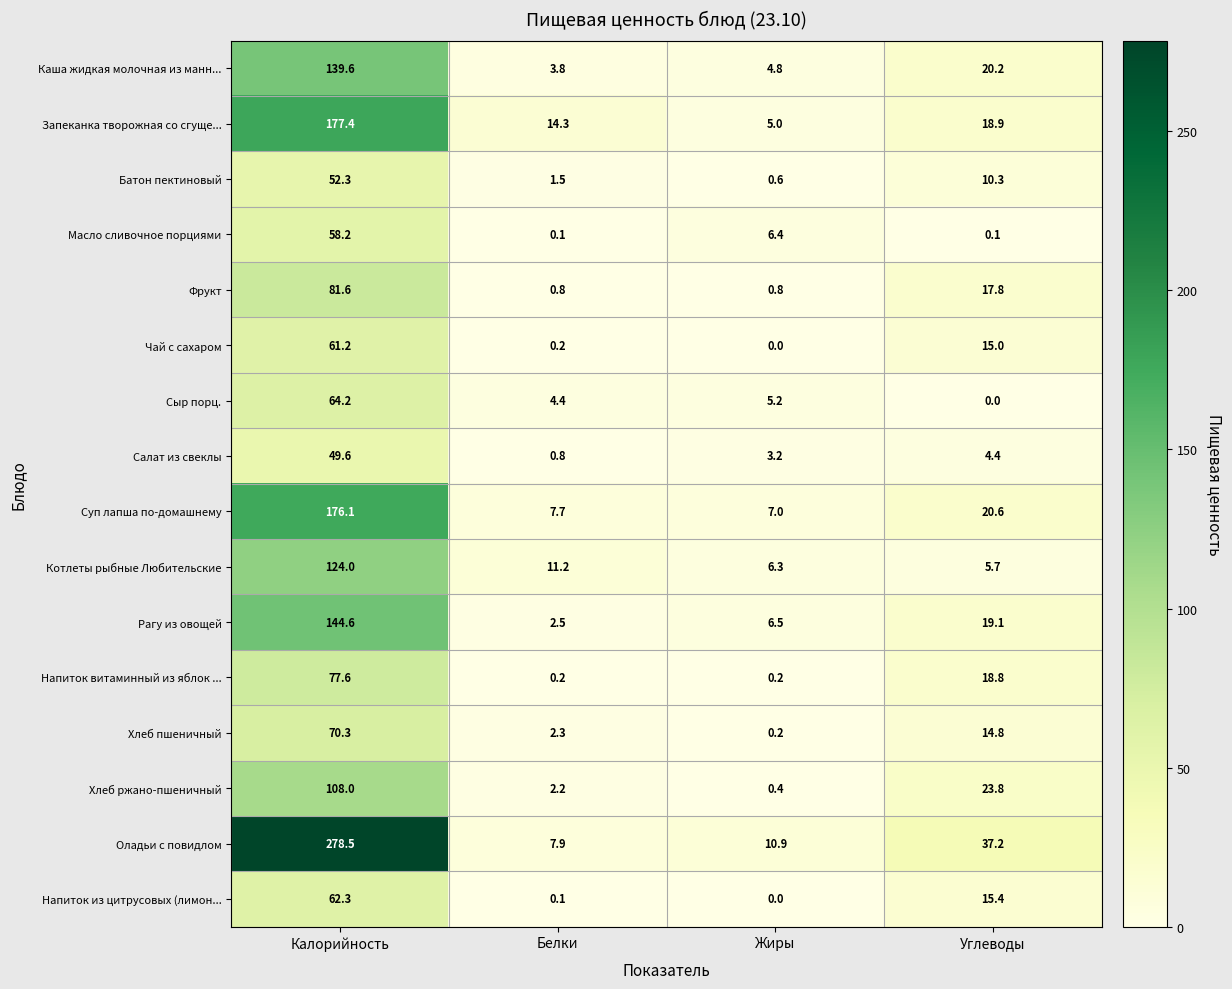

Rank the series by their maximum value, from highest to lowest.

Оладьи с повидлом, Запеканка творожная со сгуще..., Суп лапша по-домашнему, Рагу из овощей, Каша жидкая молочная из манн..., Котлеты рыбные Любительские, Хлеб ржано-пшеничный, Фрукт, Напиток витаминный из яблок ..., Хлеб пшеничный, Сыр порц., Напиток из цитрусовых (лимон..., Чай с сахаром, Масло сливочное порциями, Батон пектиновый, Салат из свеклы